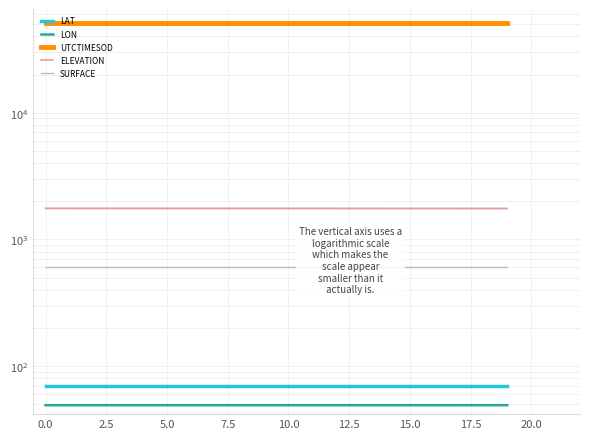

Is the value of LAT at 5.0 greater than the value of UTCTIMESOD at 15?

No